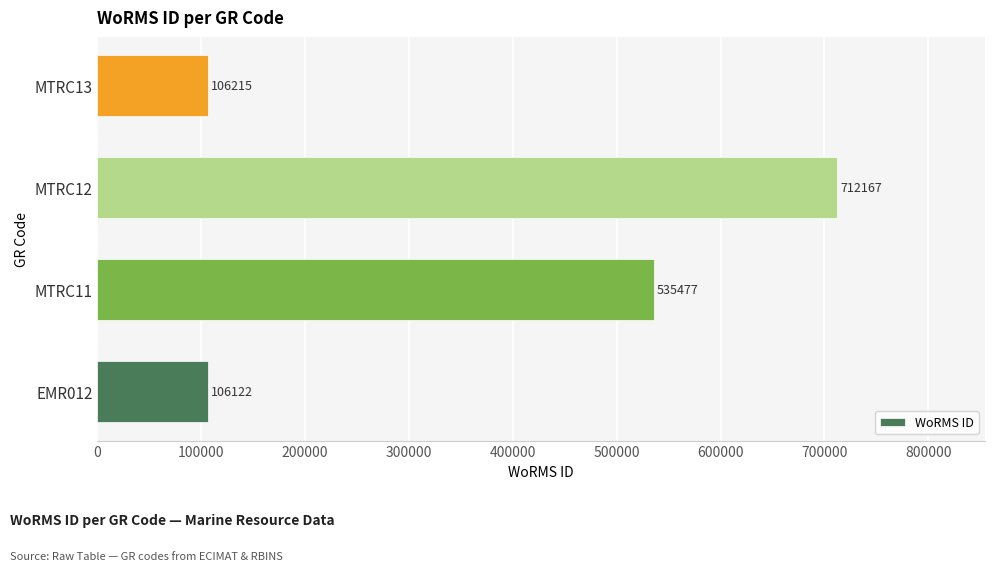

Where is the data nearest to the value 409144?

MTRC11